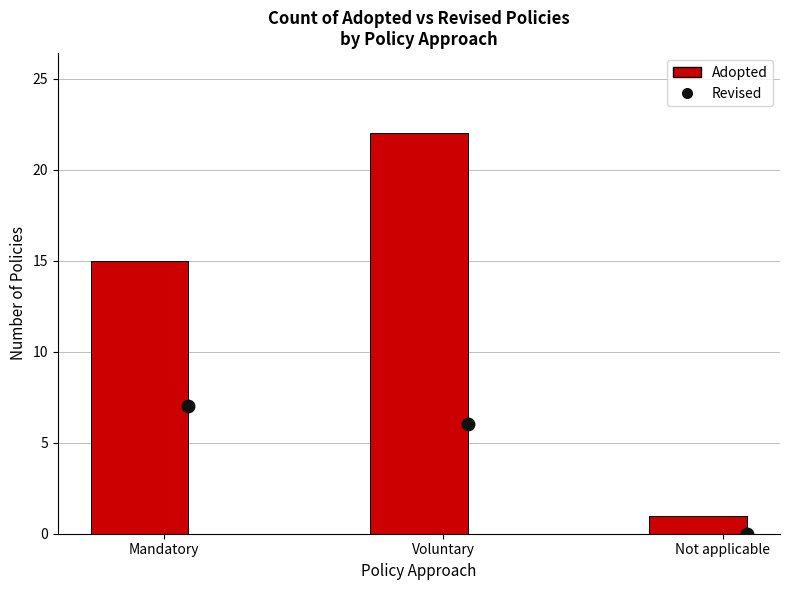

Reading right to left, list all the values displayed in this chart.

Revised: 0	6	7
Adopted: 1	22	15